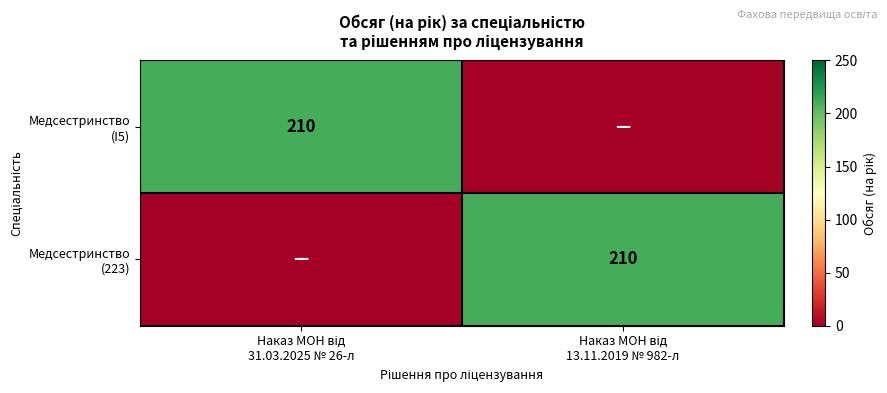

List the labels in order of Медсестринство (I5) value, largest first.

Наказ МОН від 31.03.2025 № 26-л, Наказ МОН від 13.11.2019 № 982-л